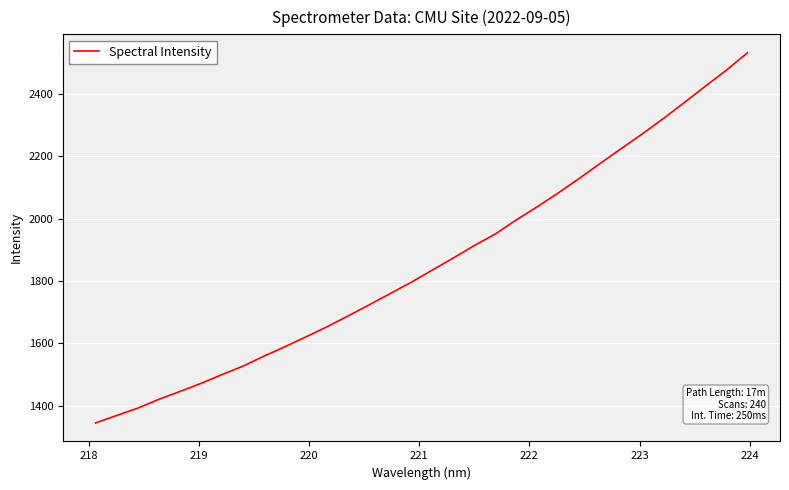

What is the difference between the maximum and minimum values?

1187.5